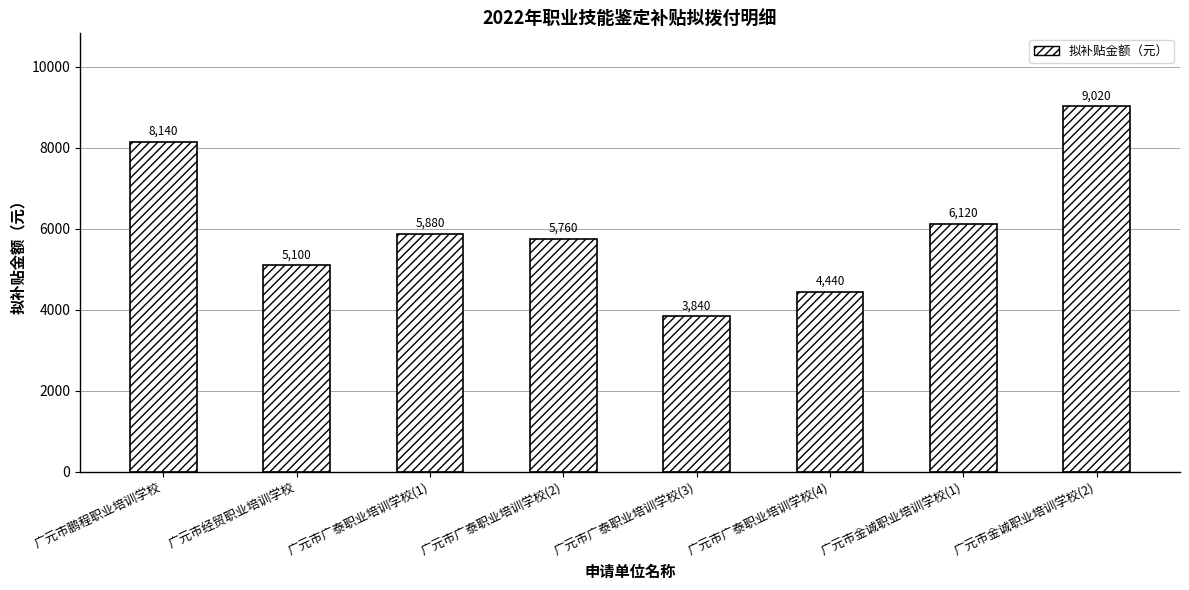

Is it true that the value at 广元市金诚职业培训学校(1) is 6120?

True